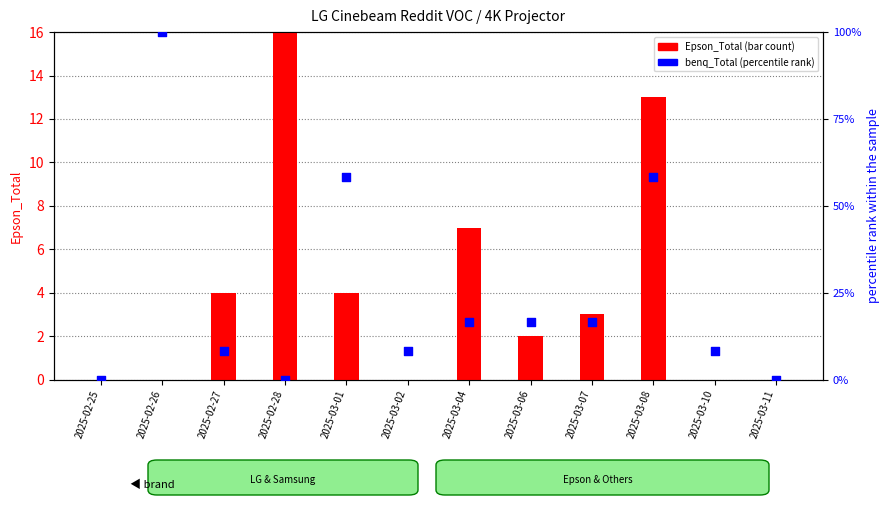

Which series has the largest Y range (max minus min)?

benq_Total (percentile)